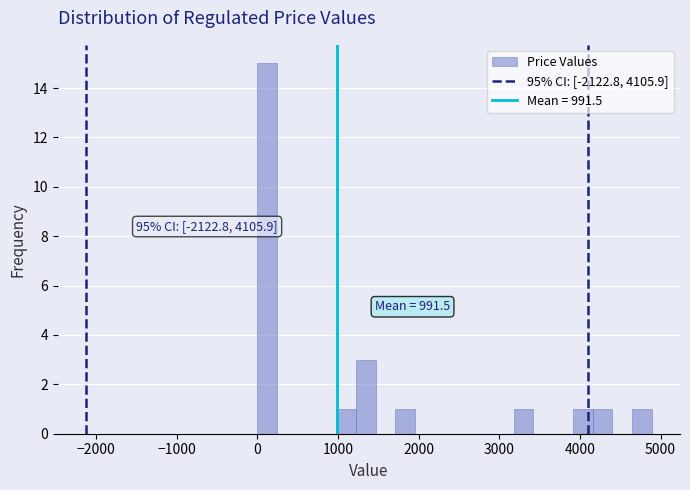

Read against the x-axis, roughly where is the centre of the tallest bar?

100